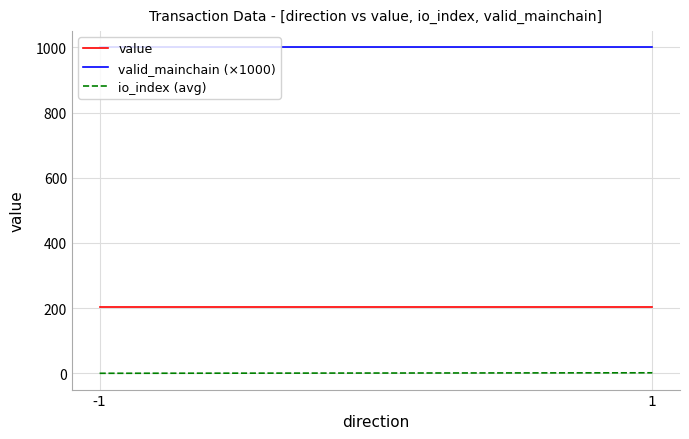

What is the highest value of the value series?

202.9